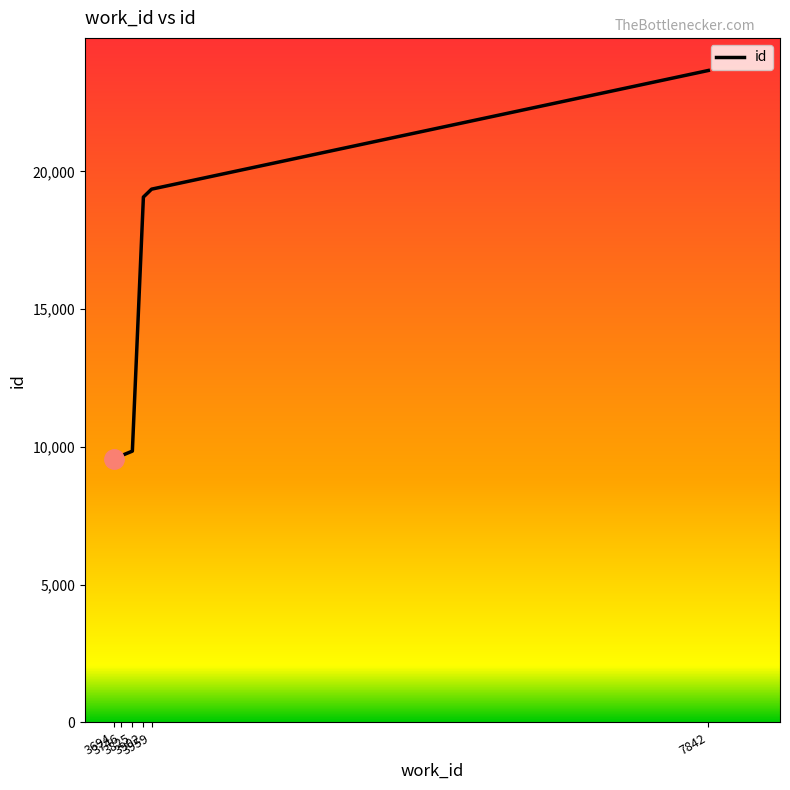

What is the change in value from 3959 to 7842?

+4307